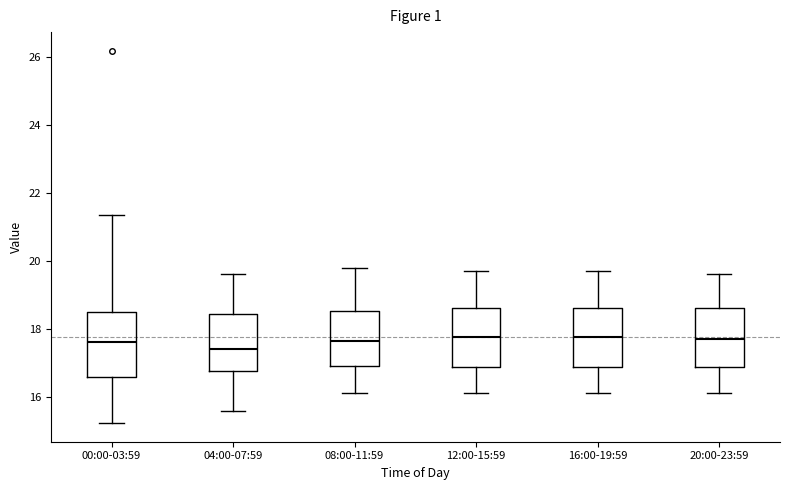

Where does the lower whisker of the box for 12:00-15:59 end on the y-axis? The values are not printed on the chart, so give them approximately, as read against the axis.

16.2